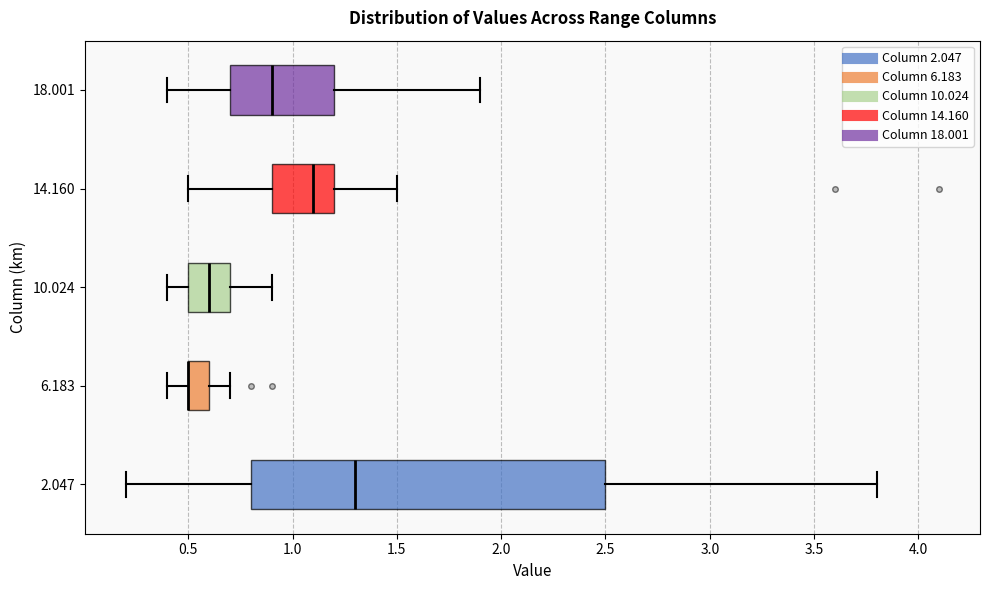

Reading bottom to top, read every box against the x-axis: the position of its median line, the range the box covers, and the ends of its whiskers. The values are not printed on the chart, so give them approximately, as read against the axis.

2.047: median 1.3, box 0.8 to 2.5, whiskers 0.2 to 3.8
6.183: median 0.5 (drawn on the box's left edge), box 0.5 to 0.6, whiskers 0.4 to 0.7
10.024: median 0.6, box 0.5 to 0.7, whiskers 0.4 to 0.9
14.160: median 1.1, box 0.9 to 1.2, whiskers 0.5 to 1.5
18.001: median 0.9, box 0.7 to 1.2, whiskers 0.4 to 1.9